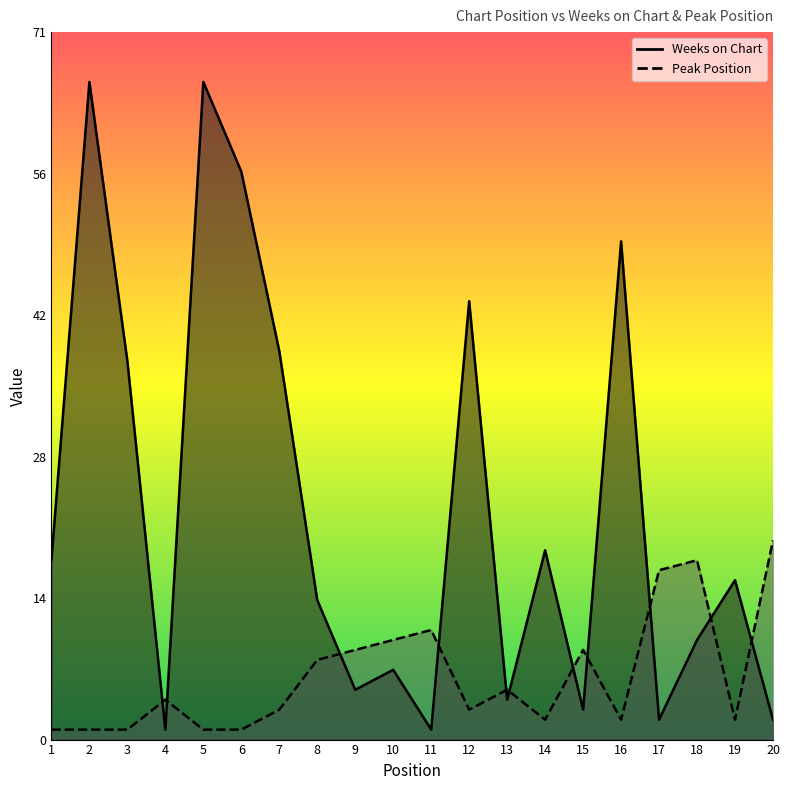

What is the sum of the Peak Position values at 20 and 14?

22